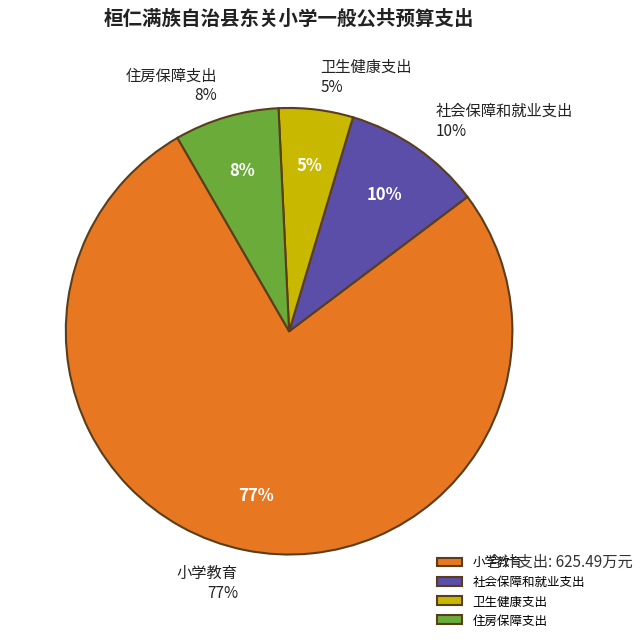

Combined, do 社会保障和就业支出 and 小学教育 account for over 50%?

Yes